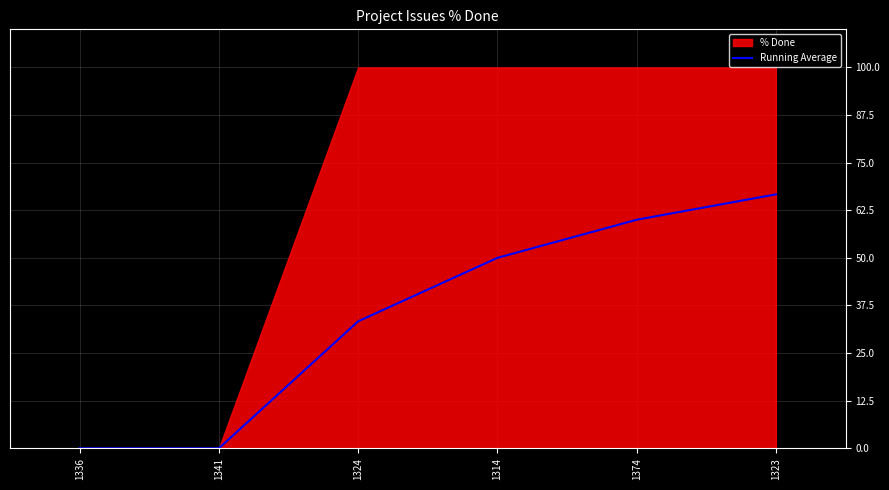

Rank the categories by value from lowest to highest.

1336, 1341, 1324, 1314, 1374, 1323